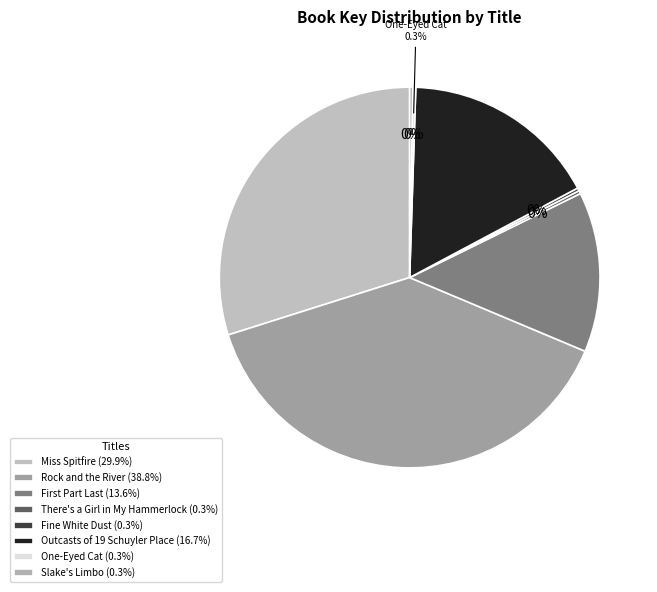

Which slice is the smallest?

One-Eyed Cat